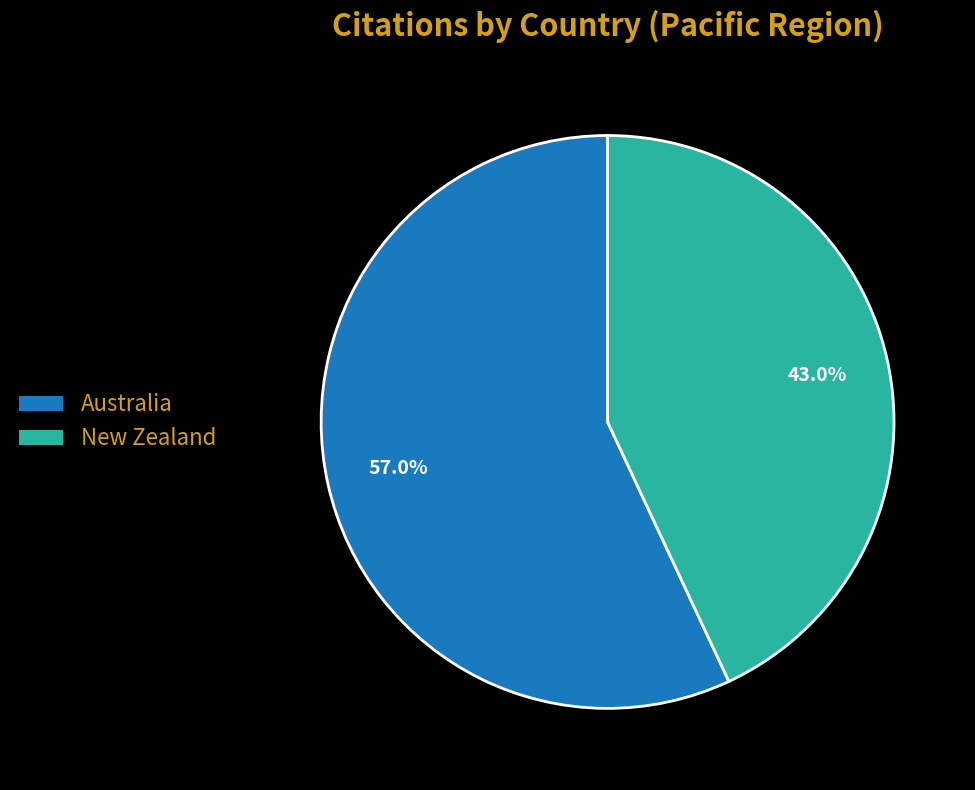

What is the largest slice in the pie chart?

Australia